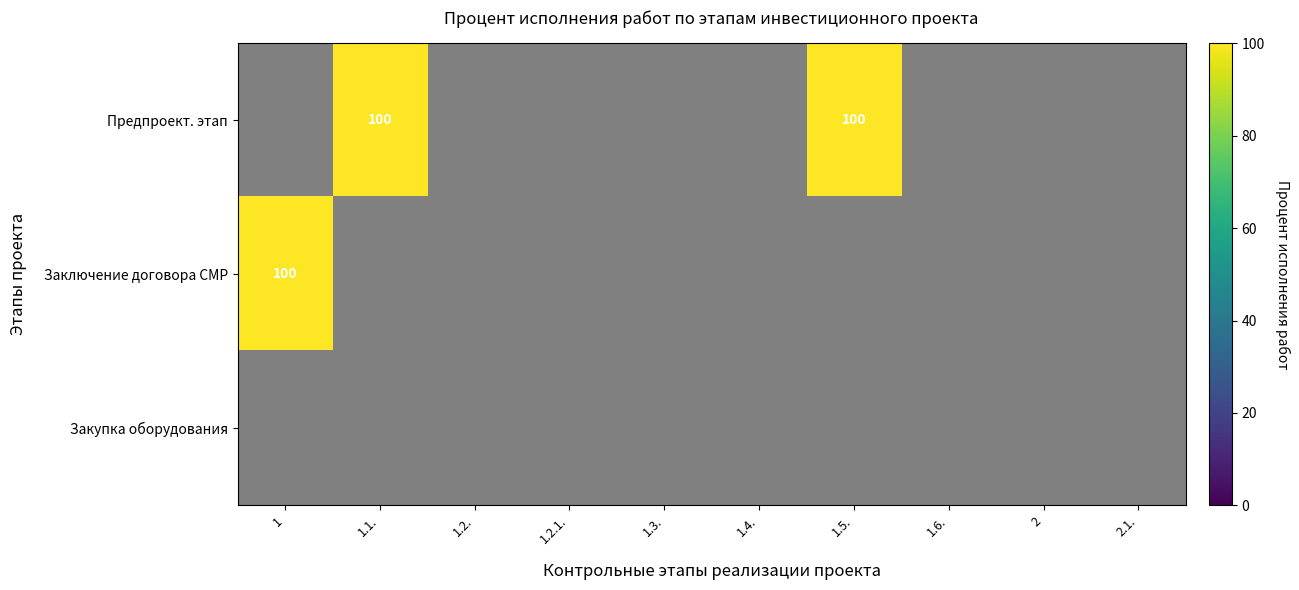

The Предпроект. этап series shows 51 at 1.1.. True or false?

False